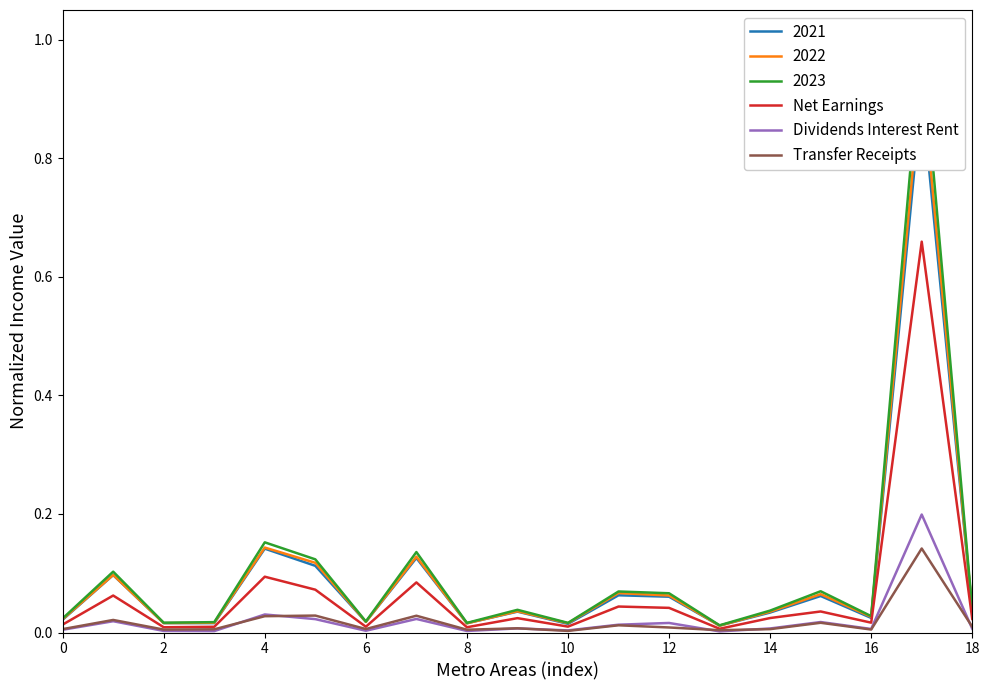

True or false: Dividends Interest Rent and Net Earnings intersect in this chart.

False